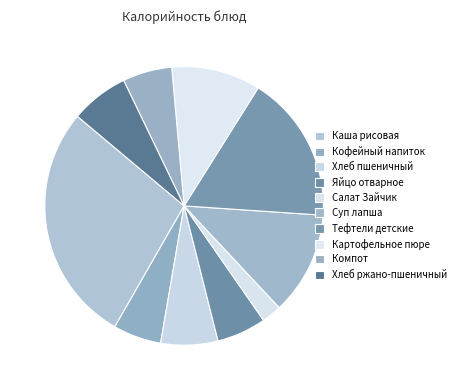

Which category has the biggest portion of the pie?

Каша рисовая